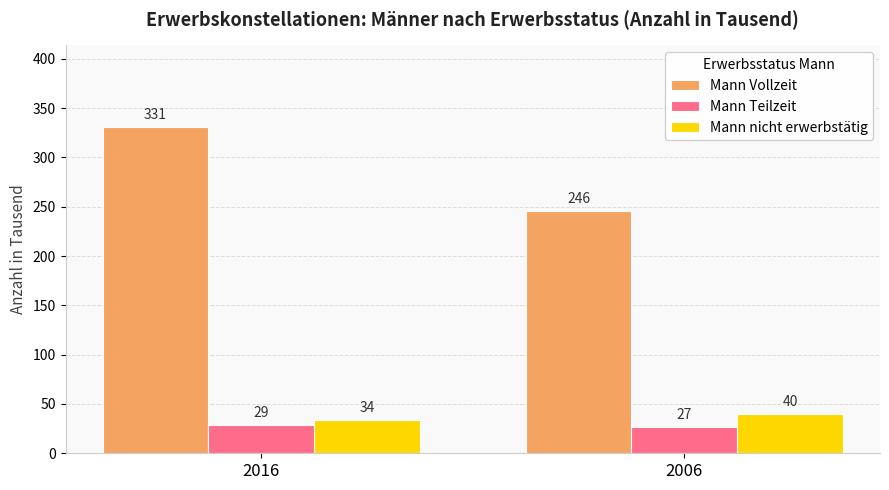

Which series has the largest range (max minus min)?

Mann Vollzeit